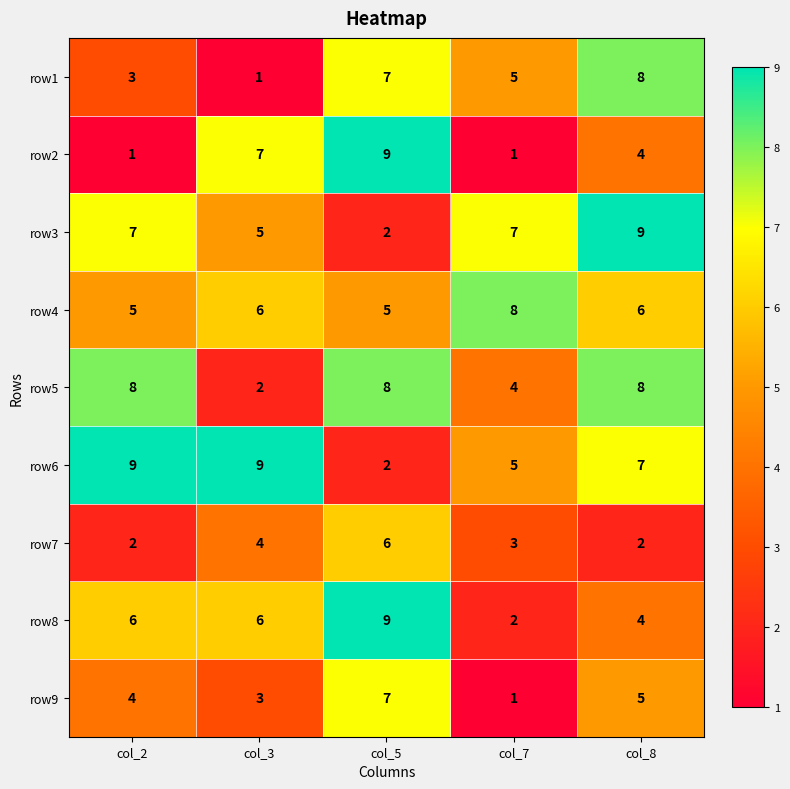

Count the number of data series in this chart.

9